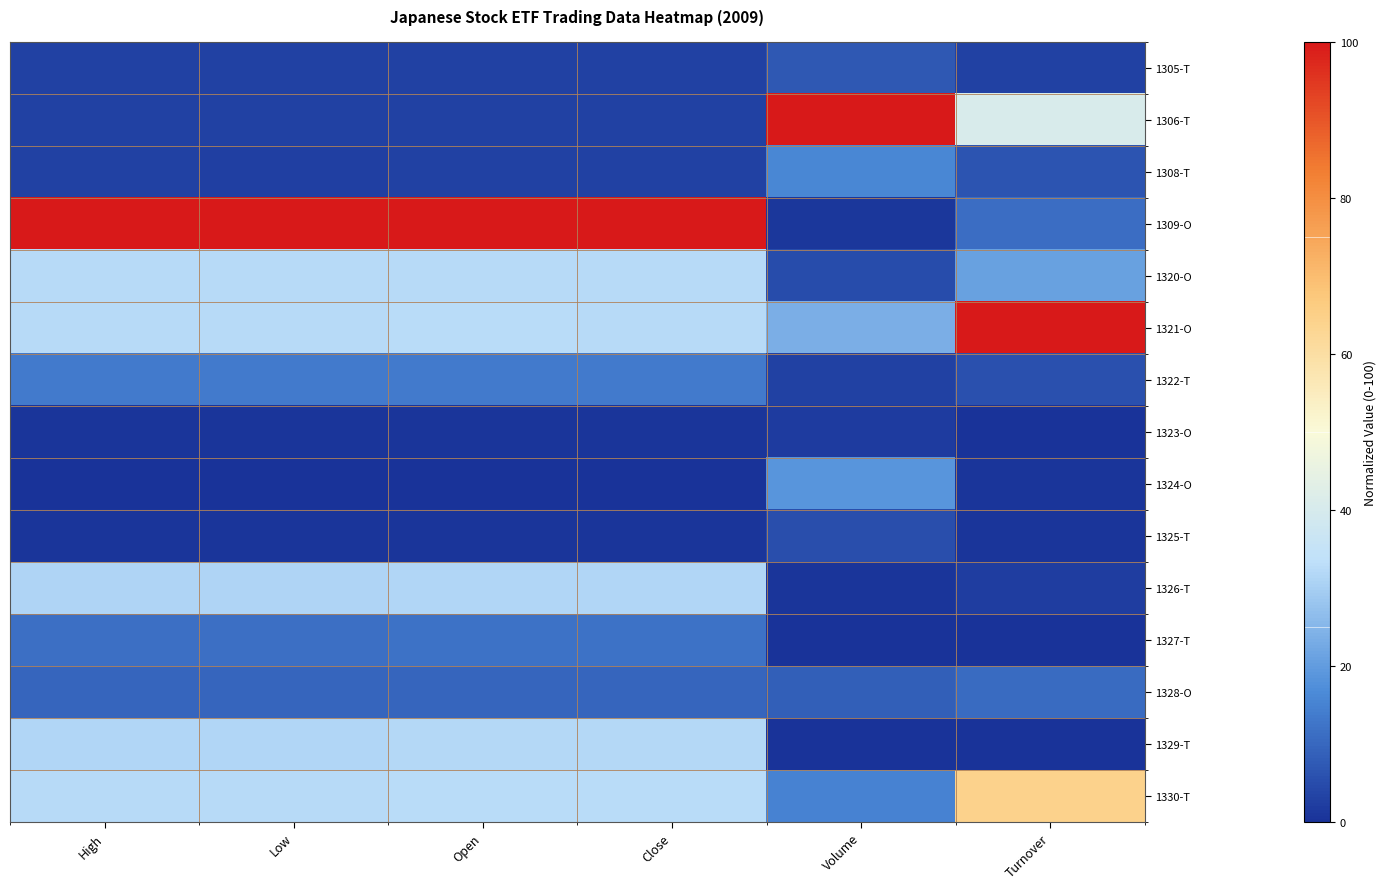

Which has a higher value, Low or High?

High